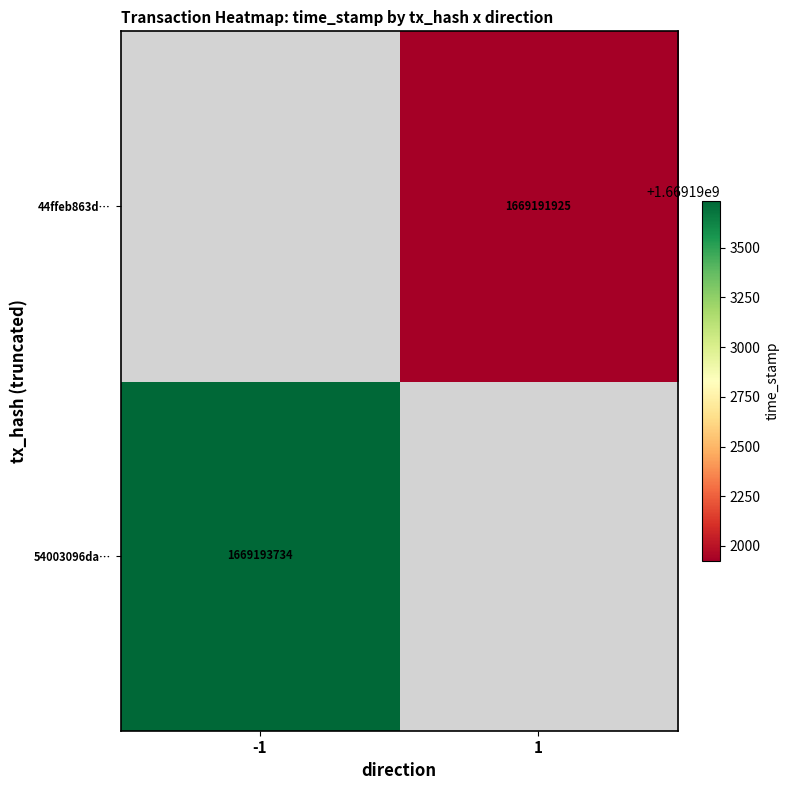

How many distinct data groups are displayed?

2